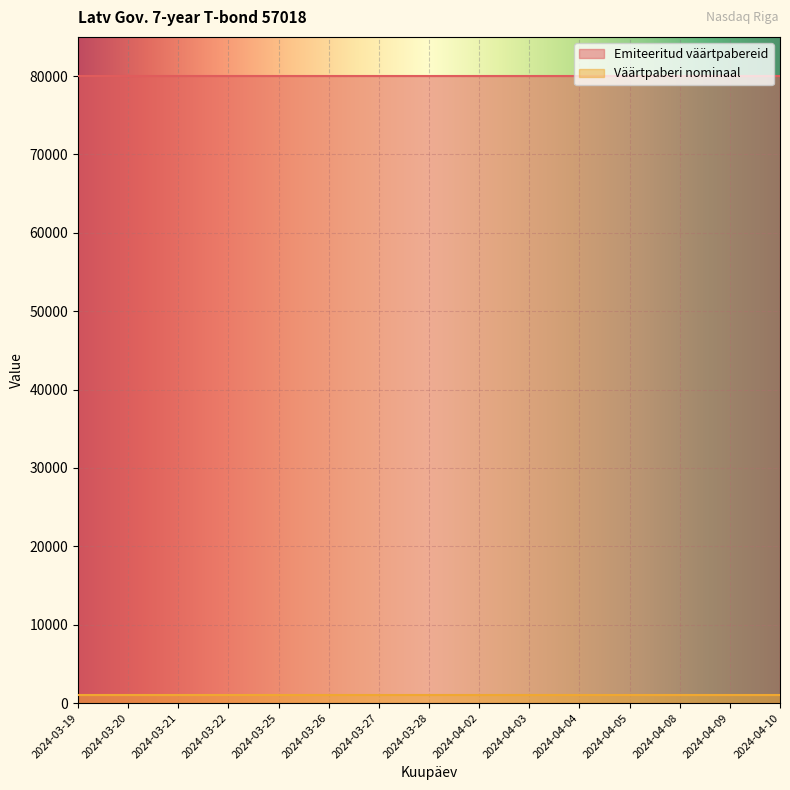

Reading left to right, extract all data points from this chart.

Emiteeritud väärtpabereid: 2024-03-19=80000	2024-03-20=80000	2024-03-21=80000	2024-03-22=80000	2024-03-25=80000	2024-03-26=80000	2024-03-27=80000	2024-03-28=80000	2024-04-02=80000	2024-04-03=80000	2024-04-04=80000	2024-04-05=80000	2024-04-08=80000	2024-04-09=80000	2024-04-10=80000
Väärtpaberi nominaal: 2024-03-19=1000	2024-03-20=1000	2024-03-21=1000	2024-03-22=1000	2024-03-25=1000	2024-03-26=1000	2024-03-27=1000	2024-03-28=1000	2024-04-02=1000	2024-04-03=1000	2024-04-04=1000	2024-04-05=1000	2024-04-08=1000	2024-04-09=1000	2024-04-10=1000